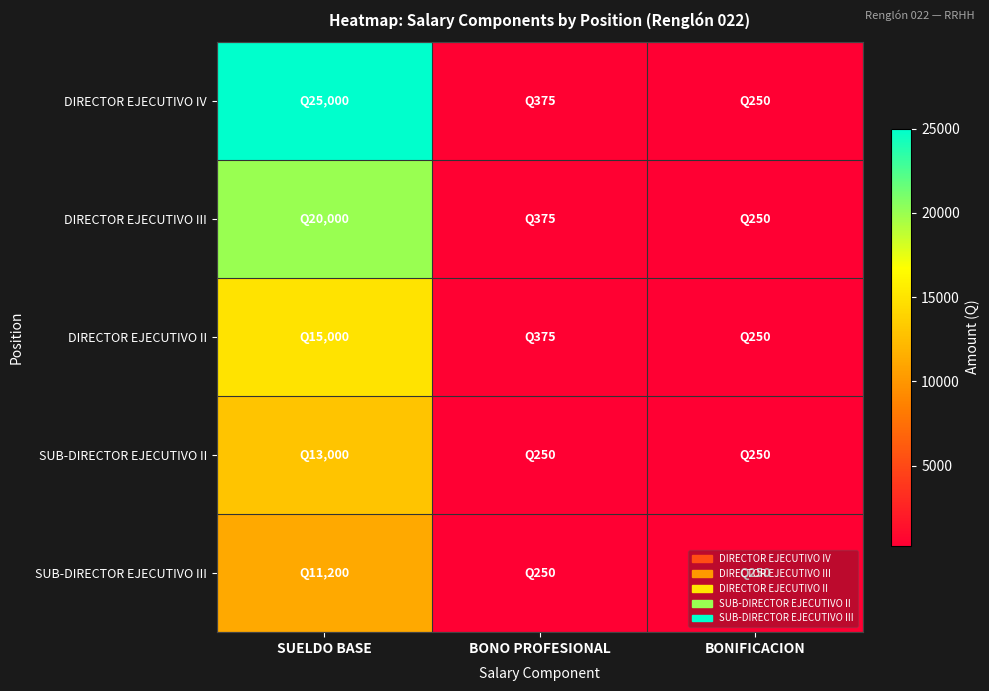

List the series in order of their peak value, highest first.

DIRECTOR EJECUTIVO IV, DIRECTOR EJECUTIVO III, DIRECTOR EJECUTIVO II, SUB-DIRECTOR EJECUTIVO II, SUB-DIRECTOR EJECUTIVO III